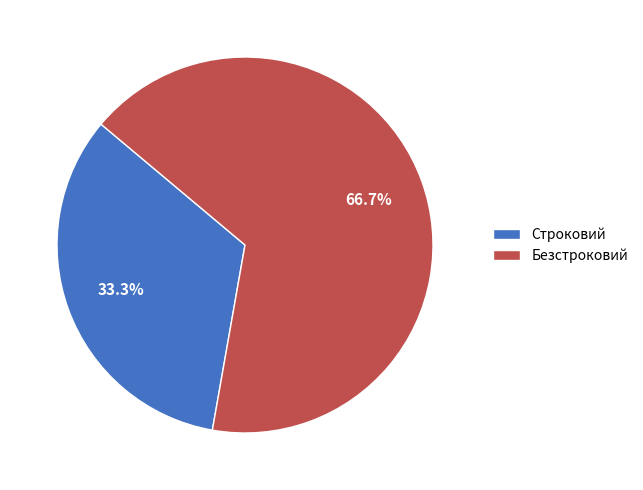

How many slices are in this pie chart?

2